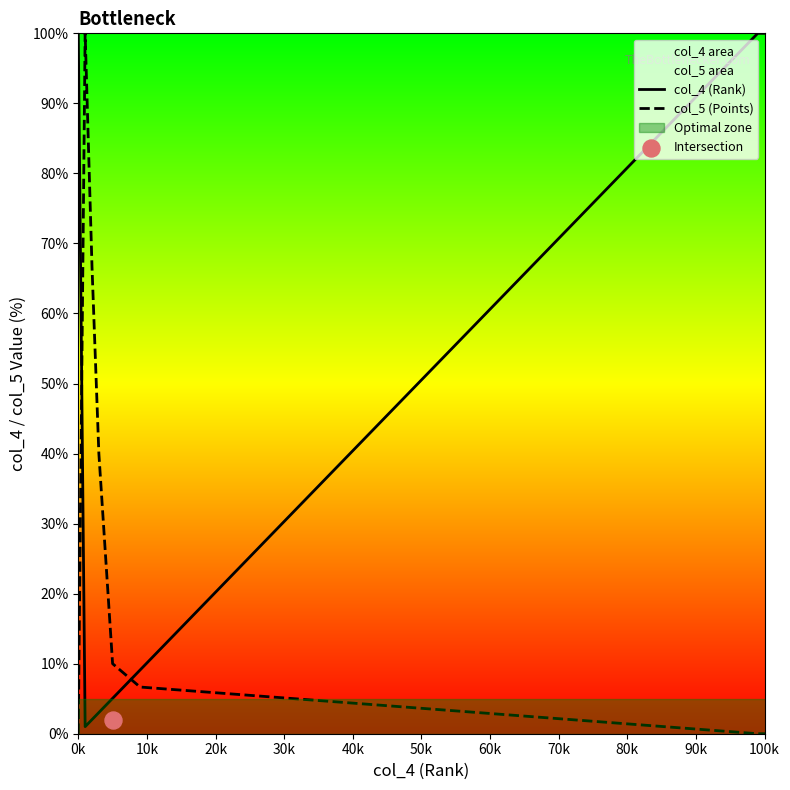

What are all the series names shown in the legend?

col_4 (Rank), col_5 (Points)